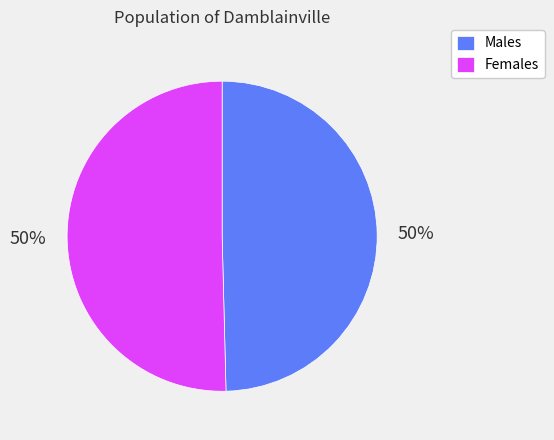

Approximately how many times larger is the value at Females compared to Males?

1.0